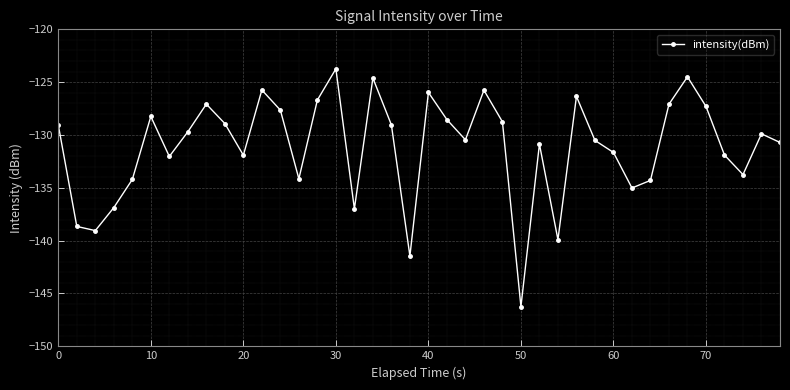

What is the difference between the second highest and minimum values?

21.7